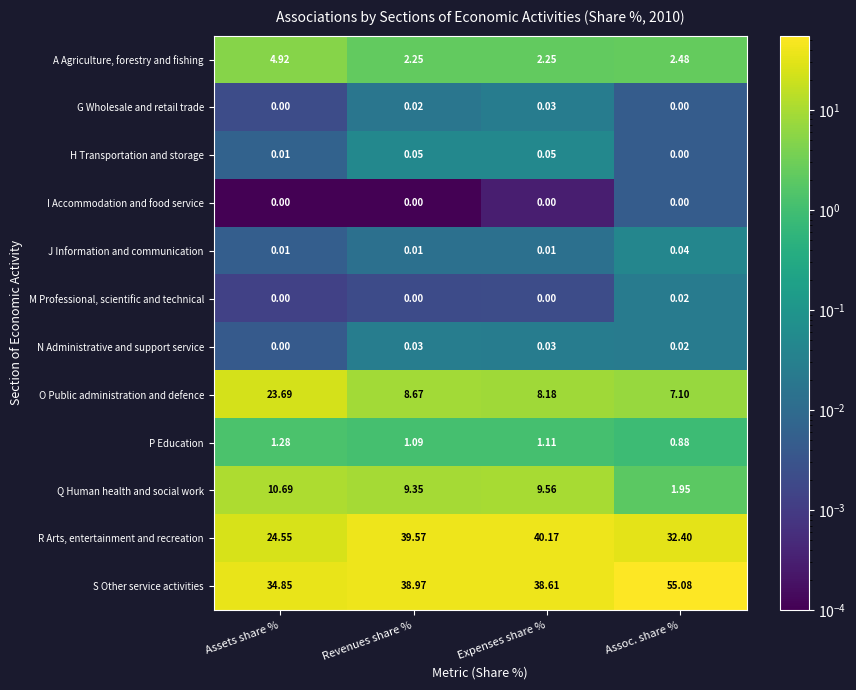

Where does the P Education series first go above 1?

Assets share %